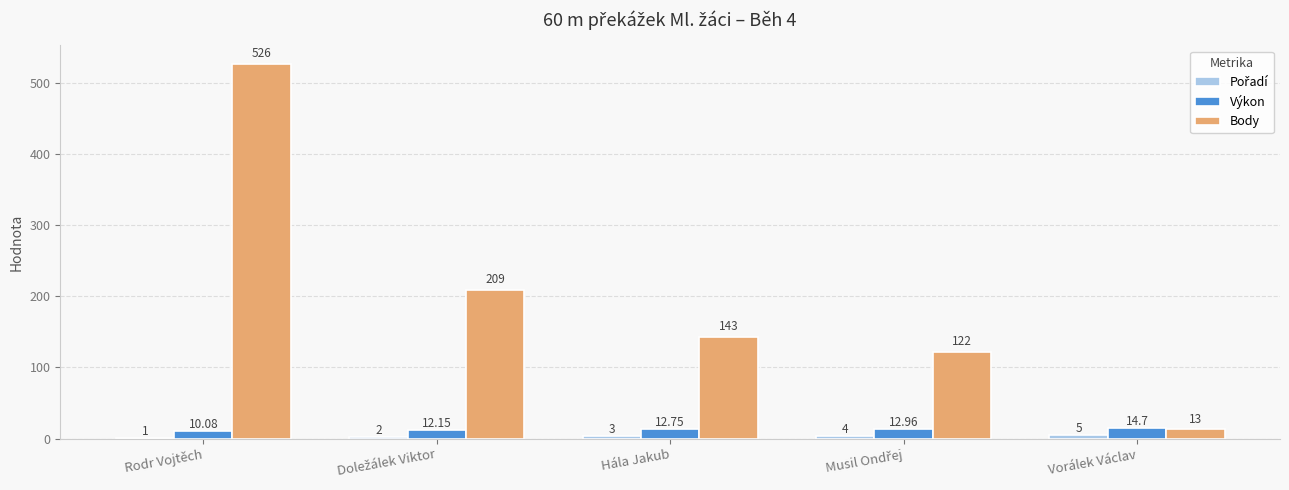

At which category is the sum across all series the highest?

Rodr Vojtěch